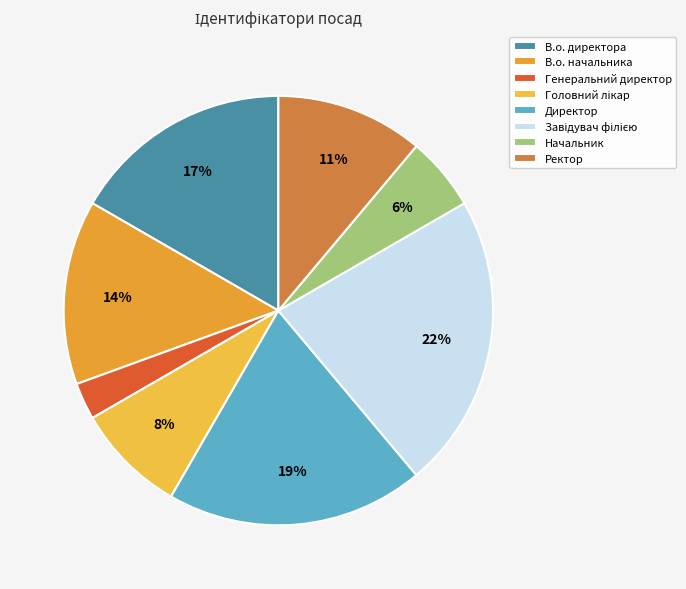

To the nearest percent, what percentage of the pie is Генеральний директор?

3%